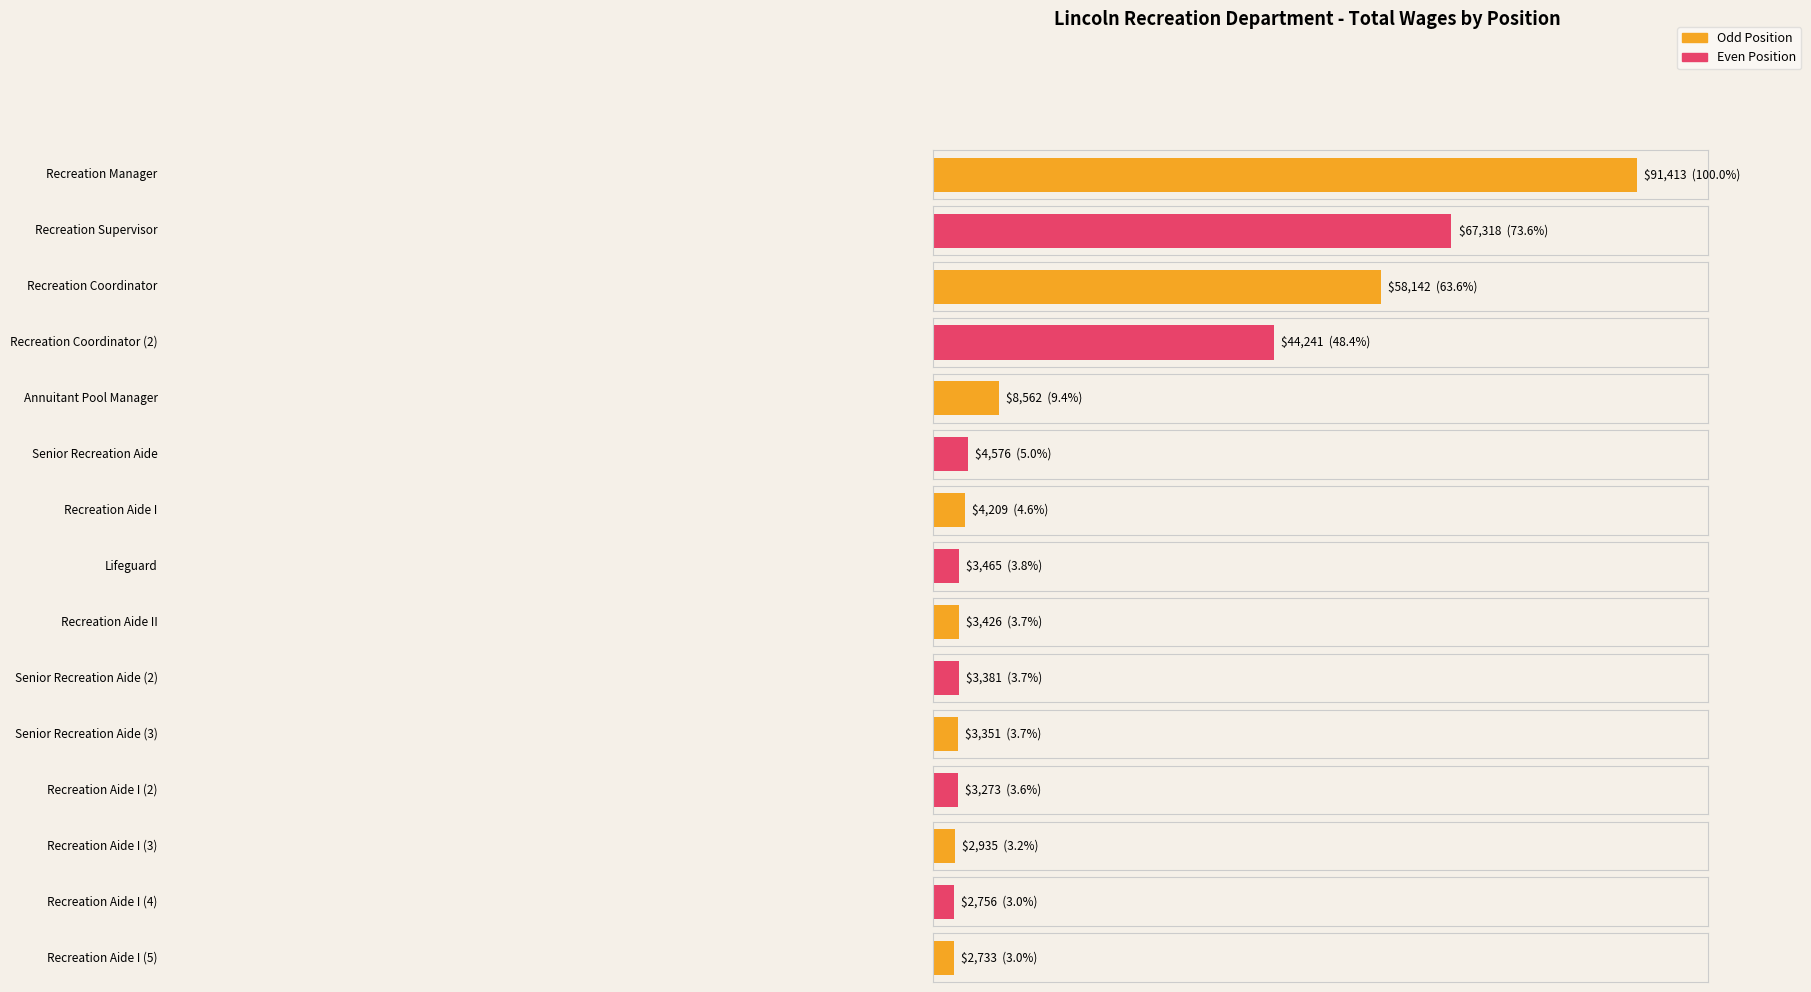

How many values exceed 3465?

7